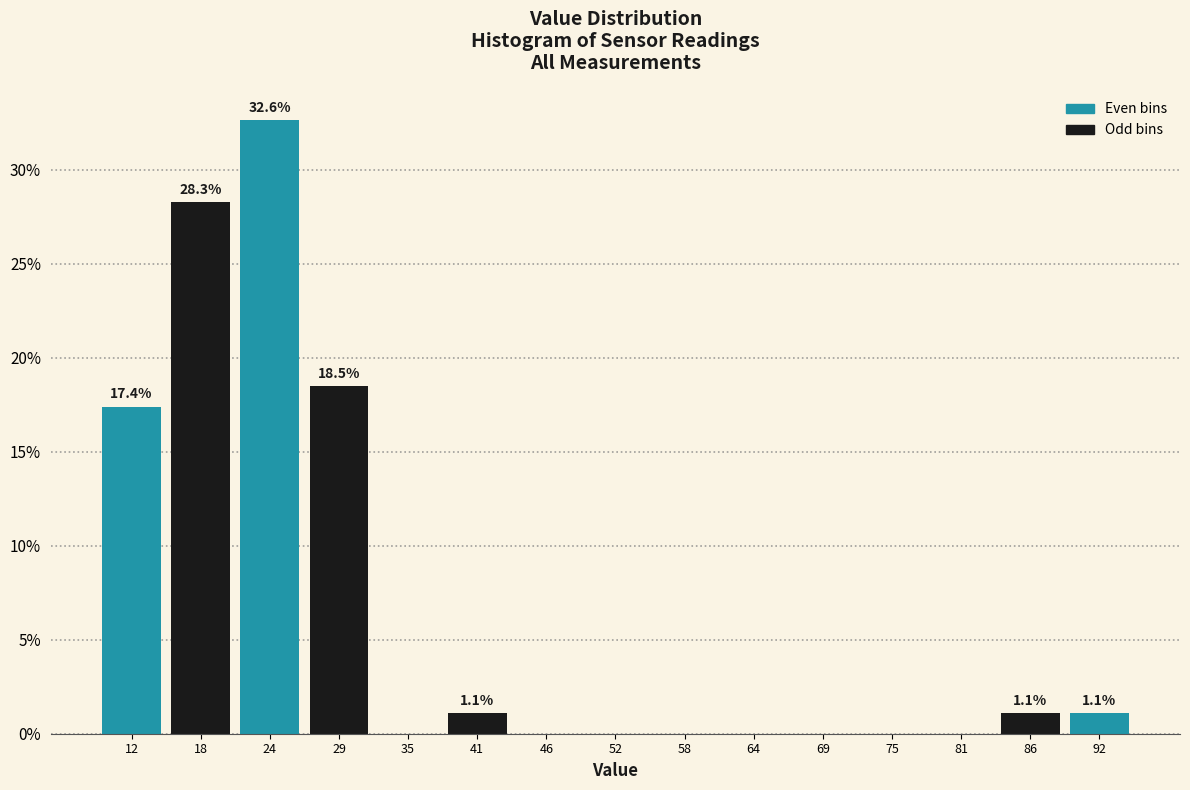

Which range on the x-axis has the tallest bar?

21 to 26